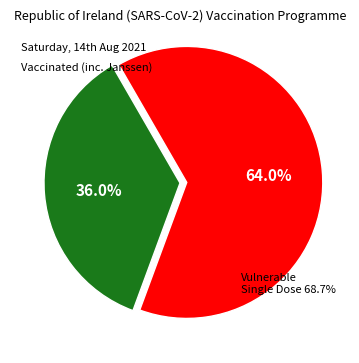

To the nearest percent, what is the average slice percentage?

50%